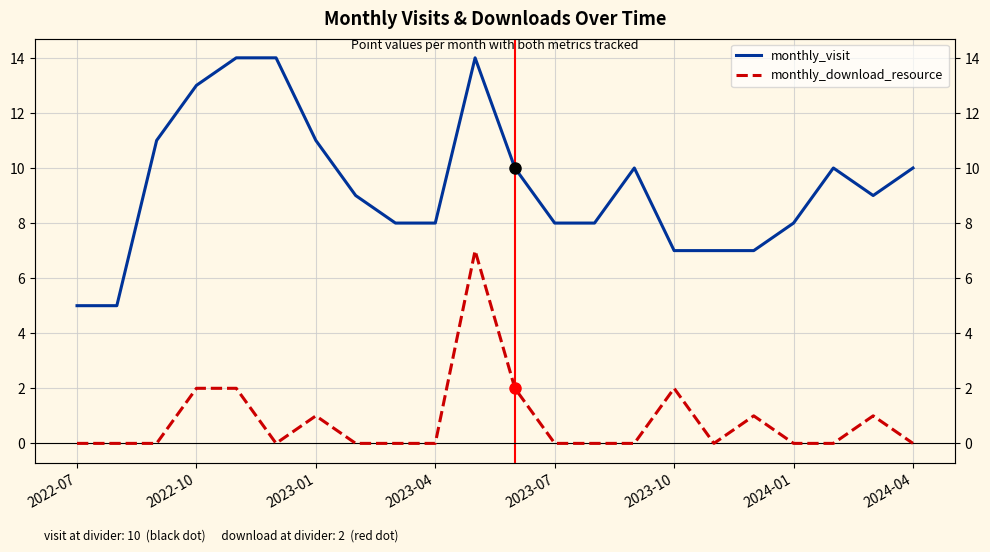

What is the difference between the maximum and second lowest values in the monthly_visit series?

9